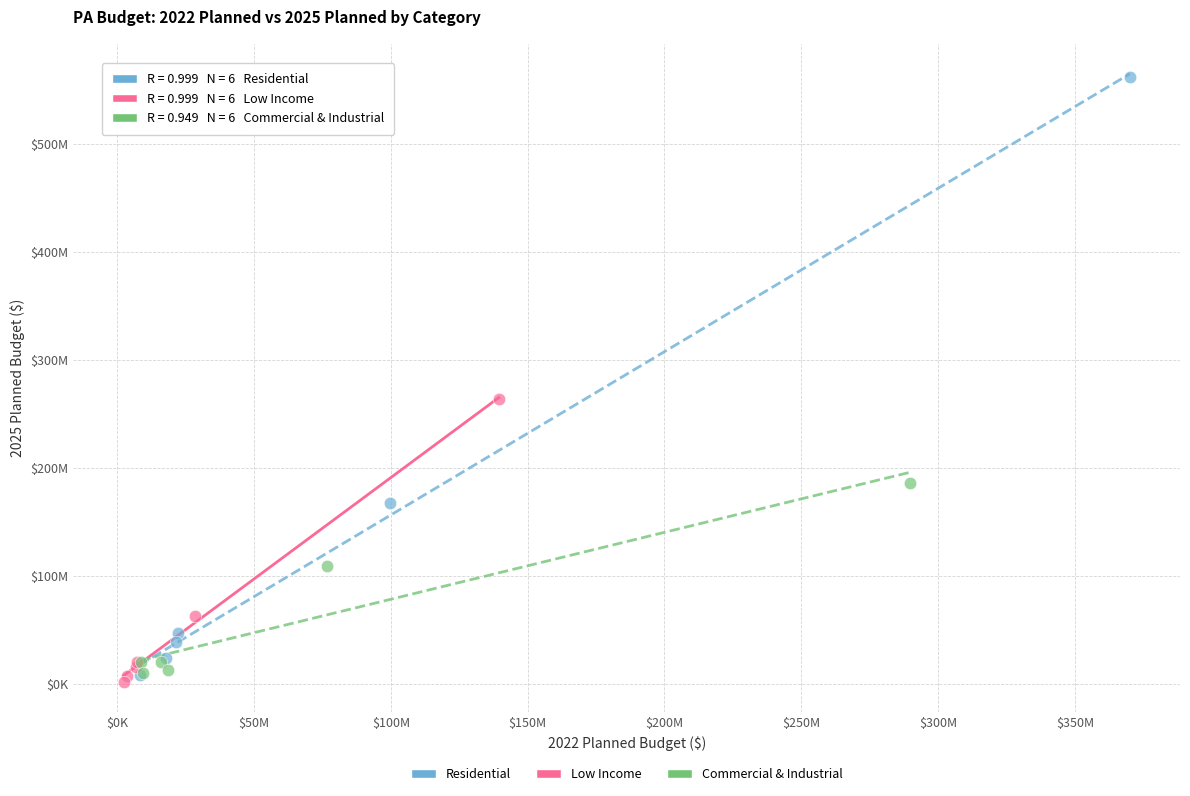

What are all the series names shown in the legend?

Residential, Low Income, Commercial & Industrial